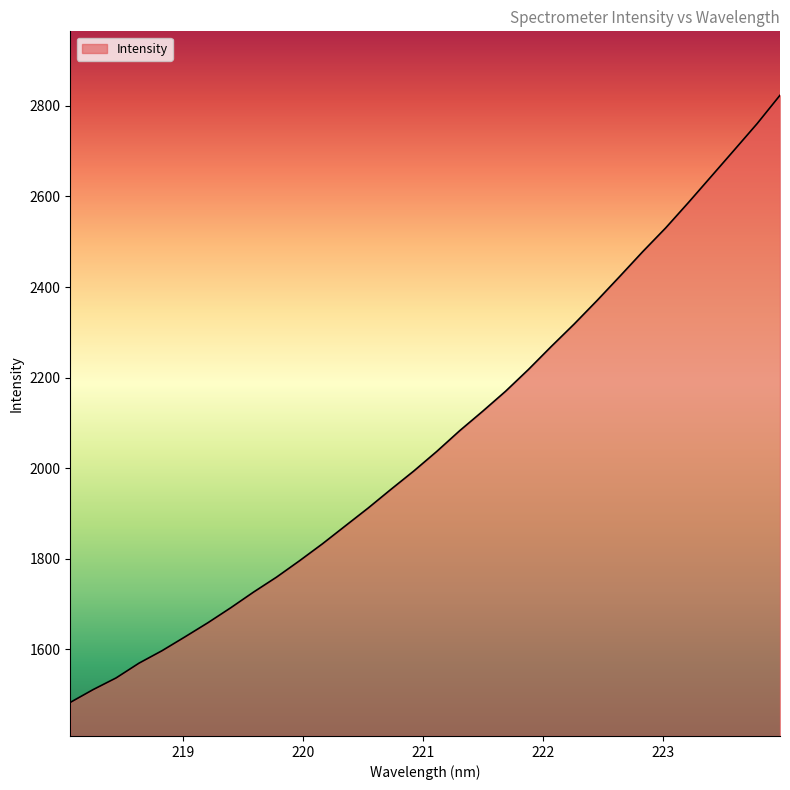

Does the chart have visible grid lines?

No